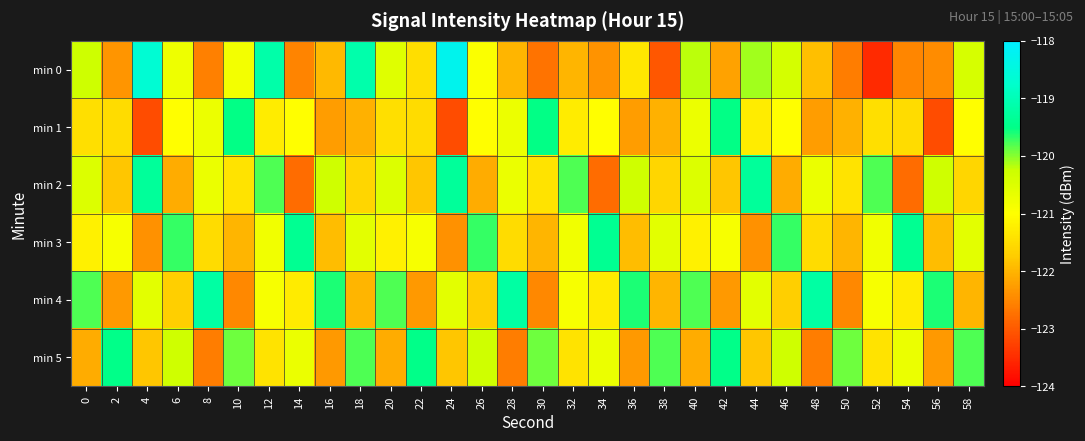

Which series changed the most between 48 and 58?

min 4